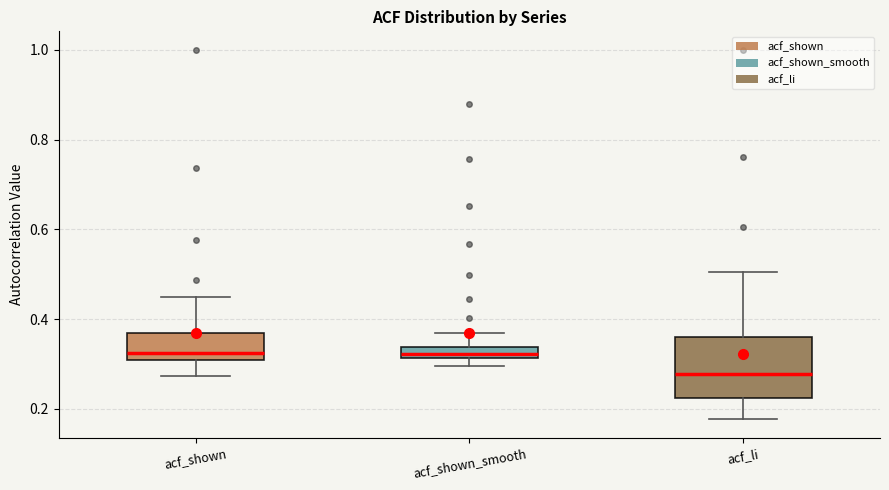

Comparing the boxes themselves (not the whiskers), which one is the tallest?

acf_li